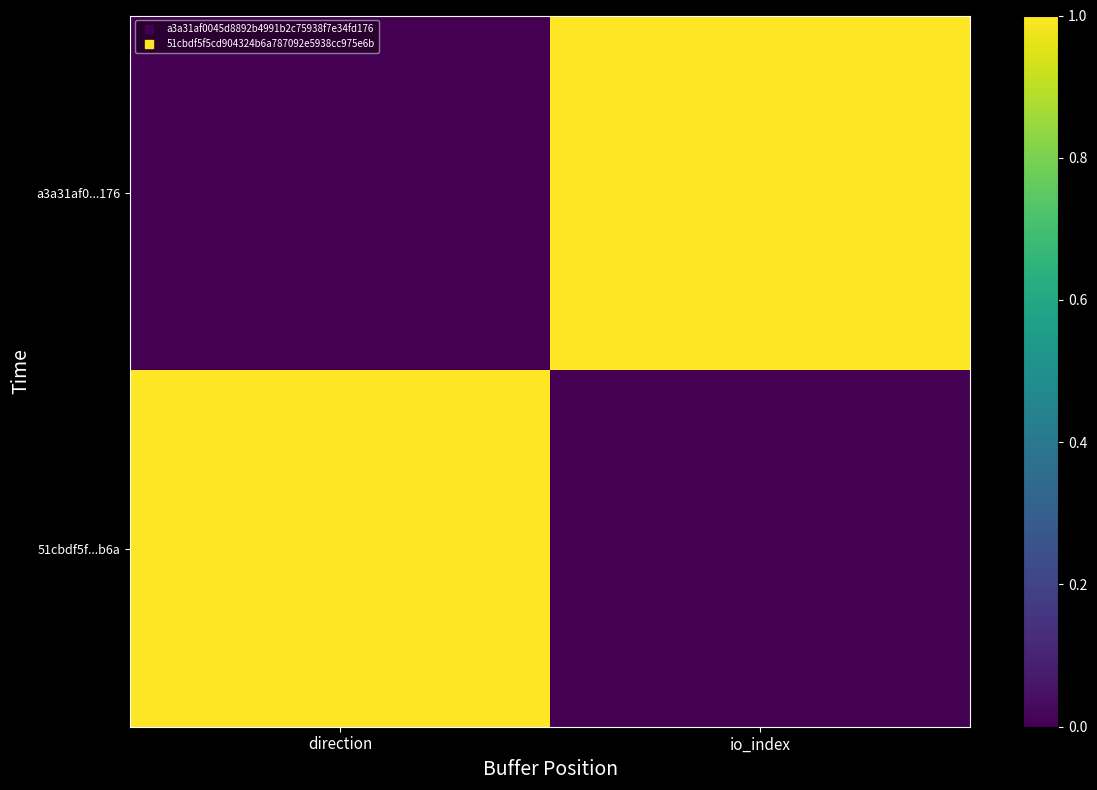

What is the total value across all series at direction?

1